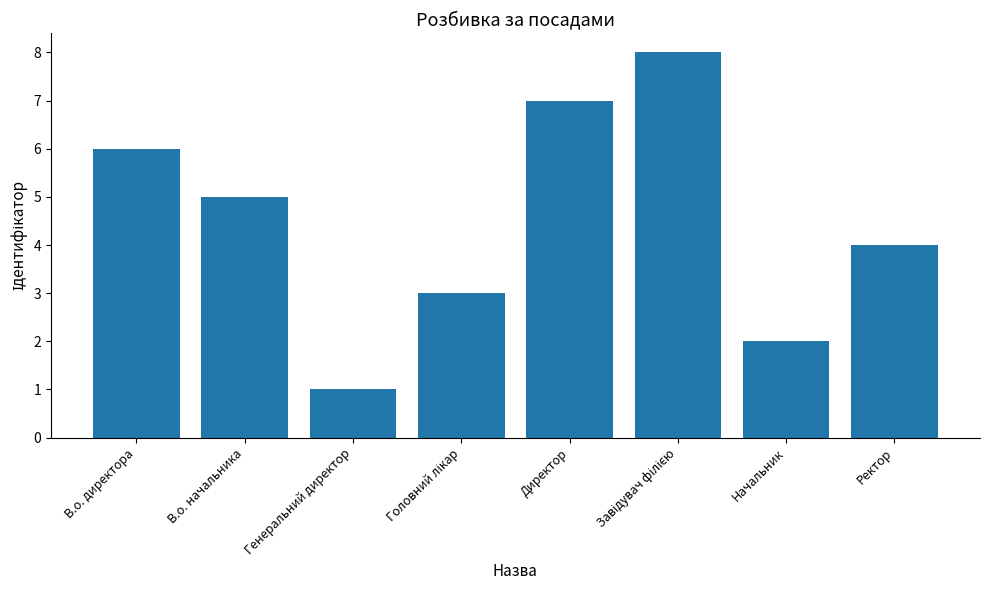

Which has a higher value, В.о. директора or Генеральний директор?

В.о. директора